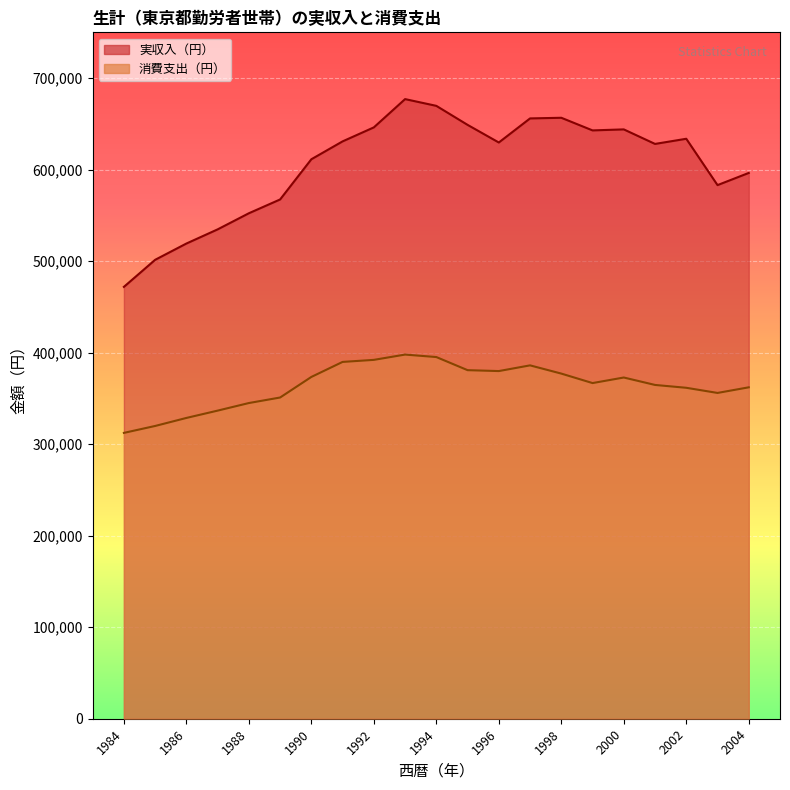

Reading right to left, list all the values displayed in this chart.

実収入（円）: 2004=596372	2003=583065	2002=633711	2001=628068	2000=643946	1999=642848	1998=656646	1997=655940	1996=629627	1995=648892	1994=669665	1993=677044	1992=646147	1991=630856	1990=611320	1989=567395	1988=552315	1987=534700	1986=519227	1985=501450	1984=471885
消費支出（円）: 2004=362122	2003=355982	2002=361608	2001=364721	2000=372835	1999=366762	1998=377118	1997=386106	1996=379877	1995=380868	1994=395193	1993=397896	1992=392114	1991=389877	1990=373462	1989=350986	1988=344943	1987=336659	1986=328660	1985=319891	1984=312338